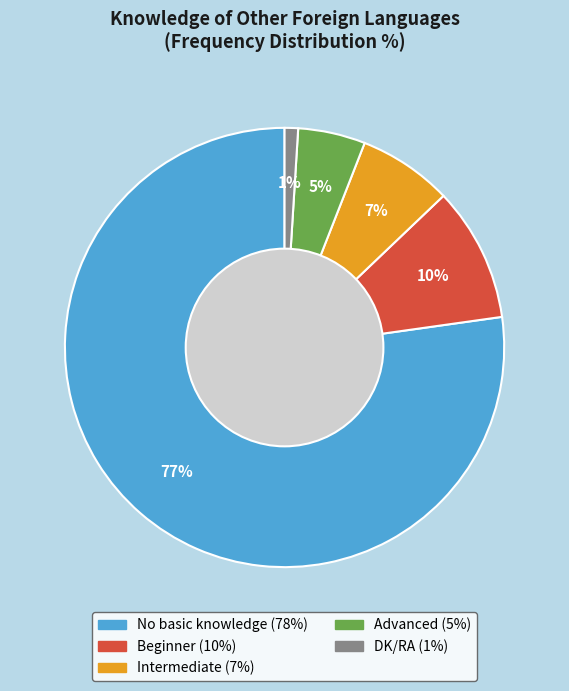

To the nearest percent, what is the difference between the largest and smallest slice percentages?

76%